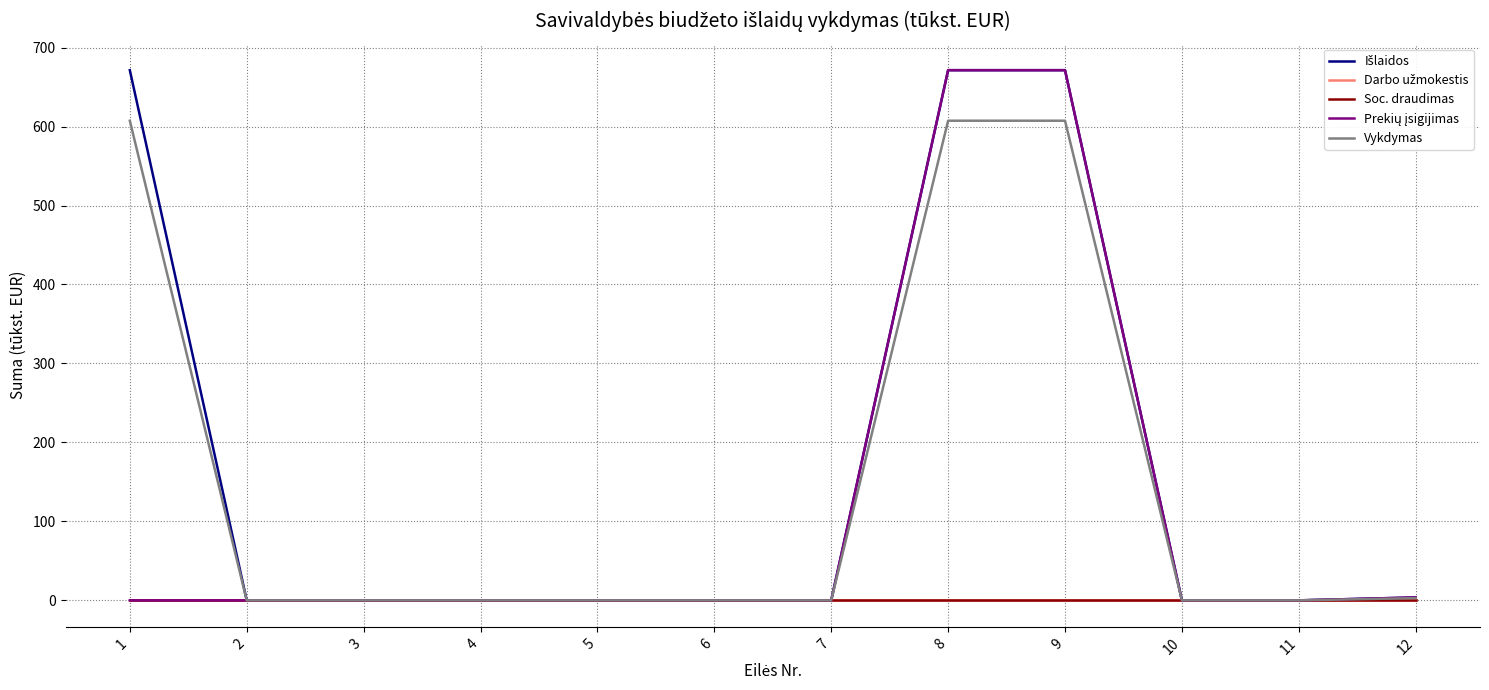

Is this an area chart (filled region under the line)?

No